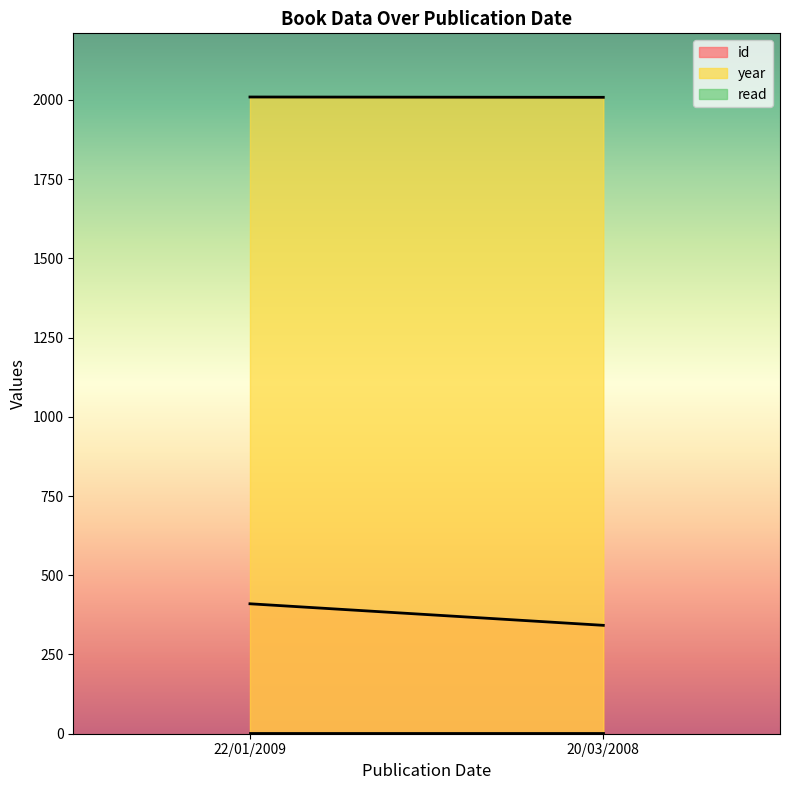

The value of id at 20/03/2008 is 588. True or false?

False